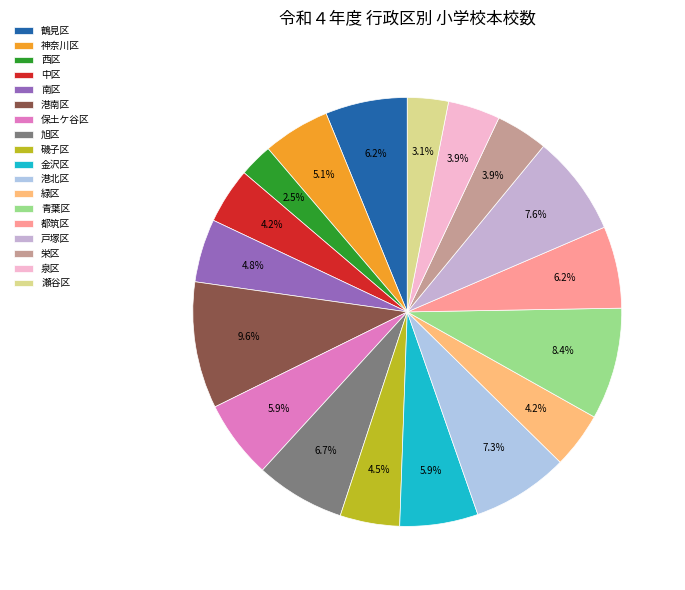

Does 戸塚区 represent more than half of the total?

No